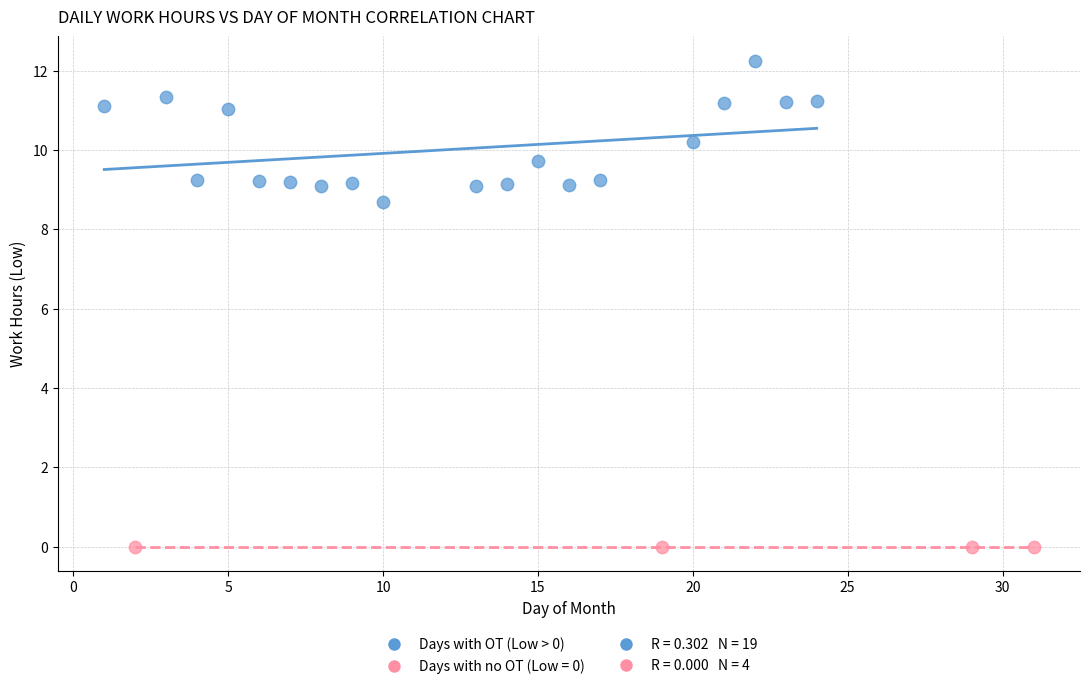

Which series reaches the maximum Y coordinate?

Days with OT (Low > 0)